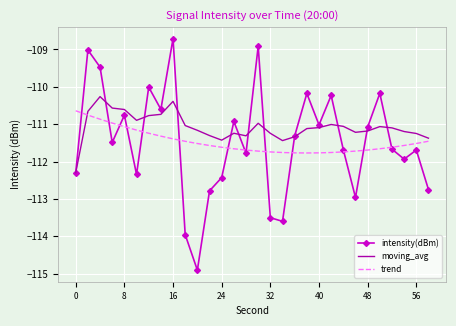

List the series in order of their peak value, highest first.

intensity(dBm), moving_avg, trend